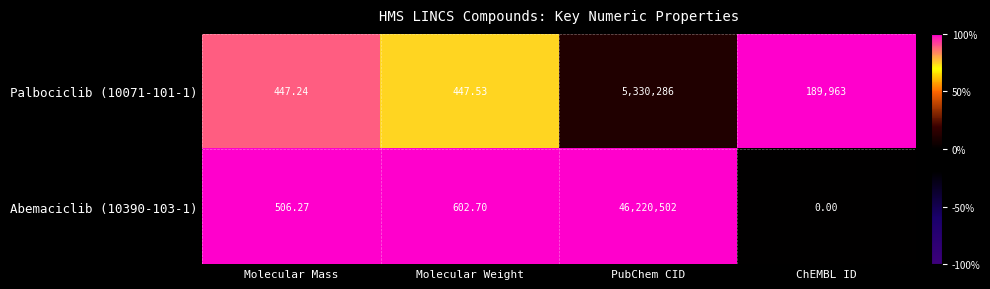

At which category is the sum across all series the highest?

PubChem CID